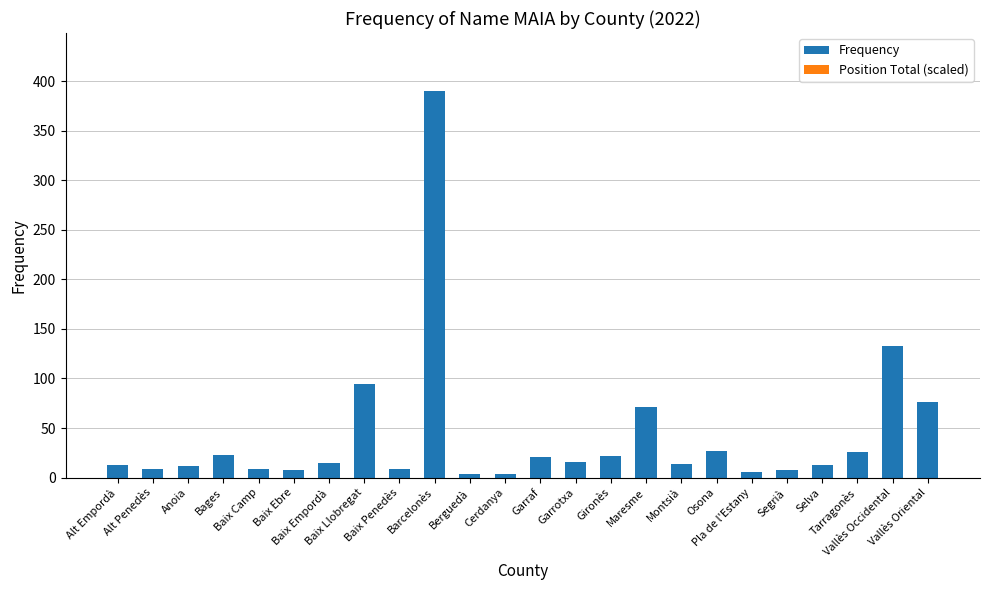

What is the difference between the maximum and minimum values?

386